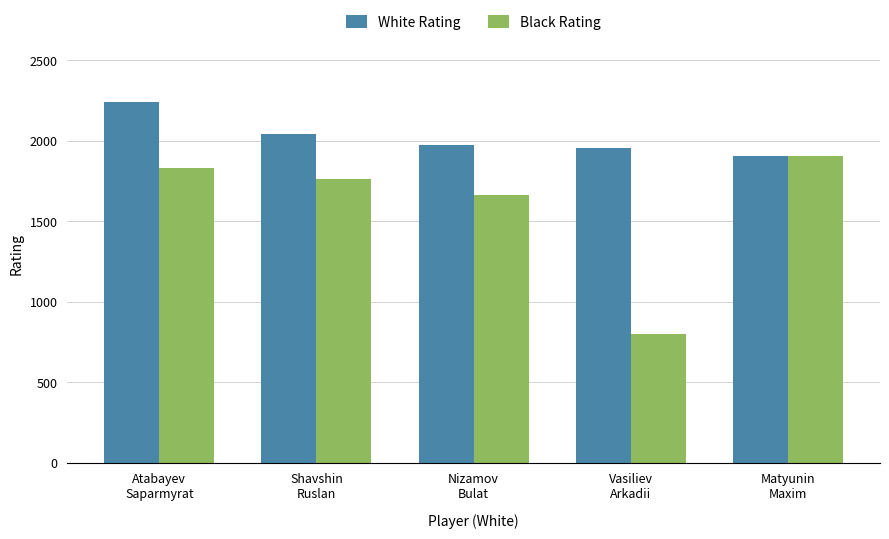

The value of White Rating at Shavshin
Ruslan is 3162. True or false?

False